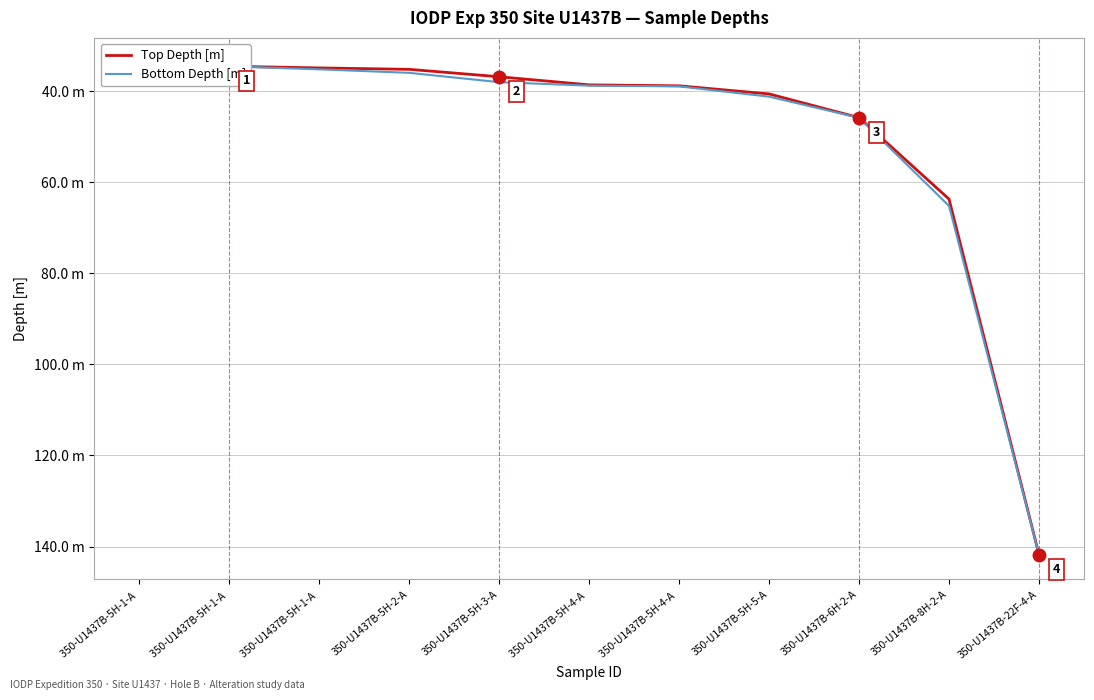

True or false: Bottom Depth [m] has more than 2 interior local peaks.

False